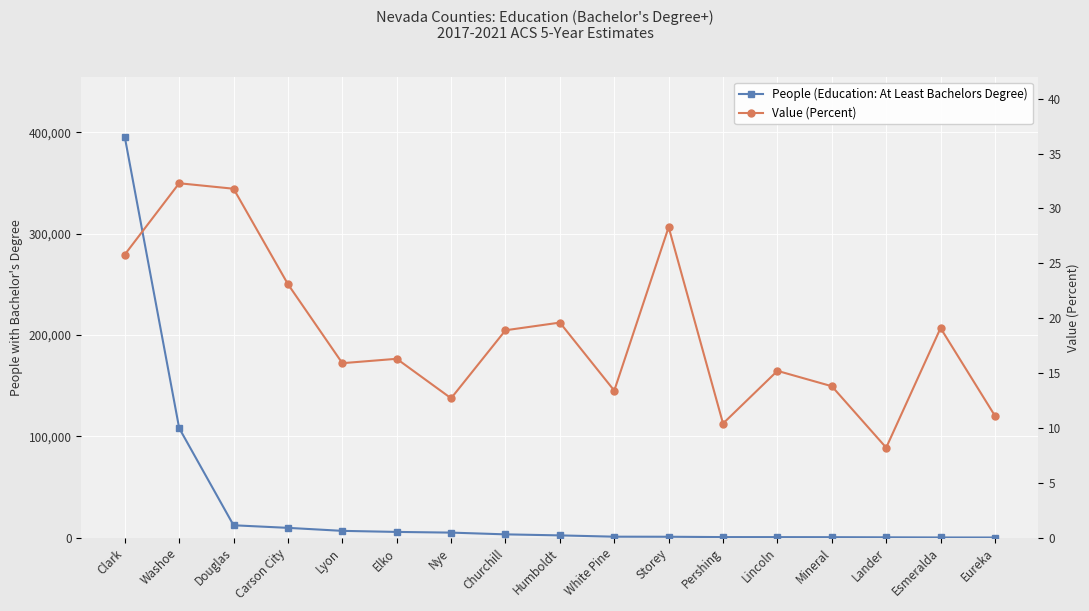

True or false: Value (Percent) has a value of 3.2 at Lincoln.

False